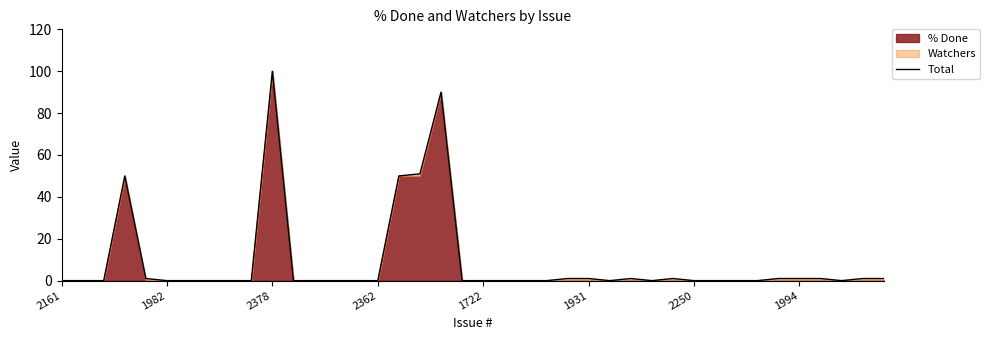

What is the sum of all values?

351